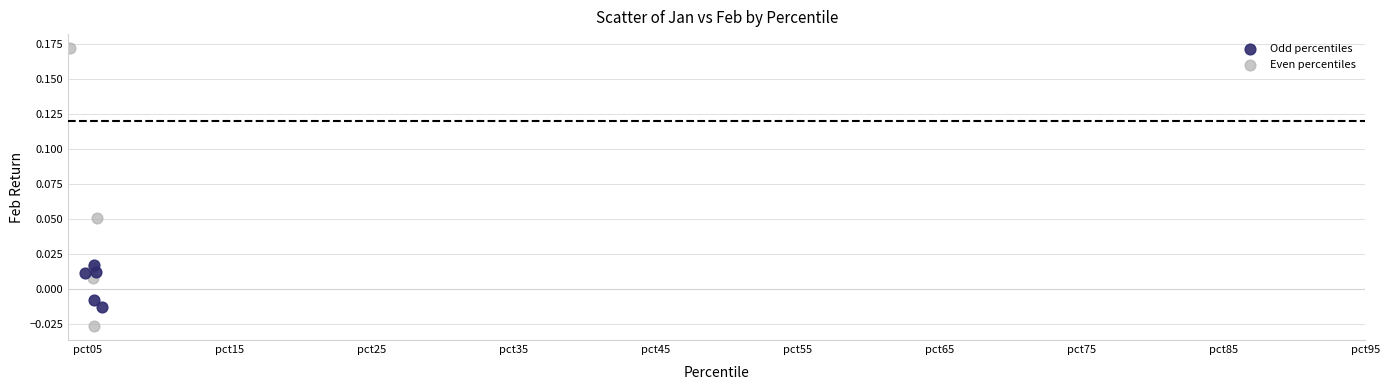

Which series reaches the maximum Y coordinate?

Even percentiles